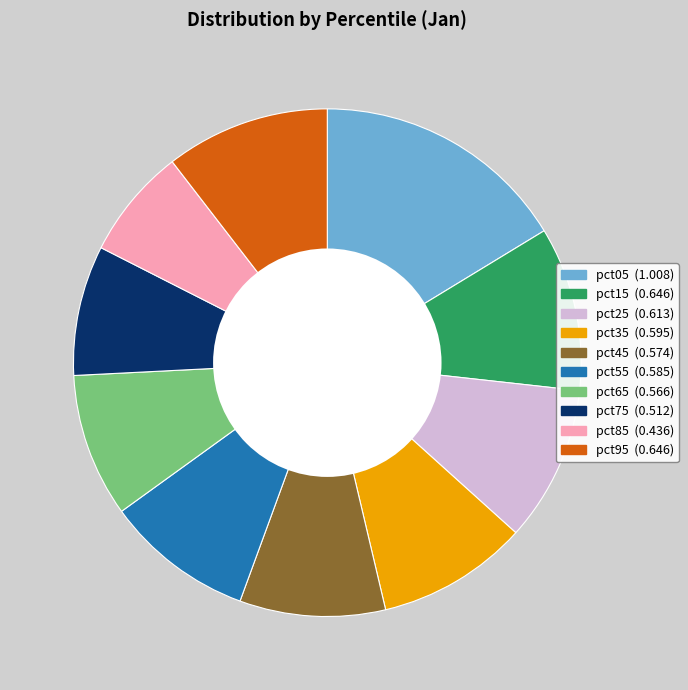

Is there any slice that represents more than half of the pie?

No